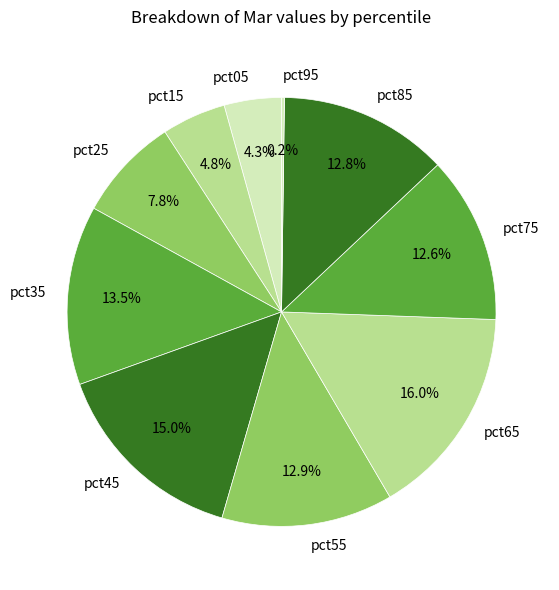

To the nearest percent, what is the difference between the largest and smallest slice percentages?

16%